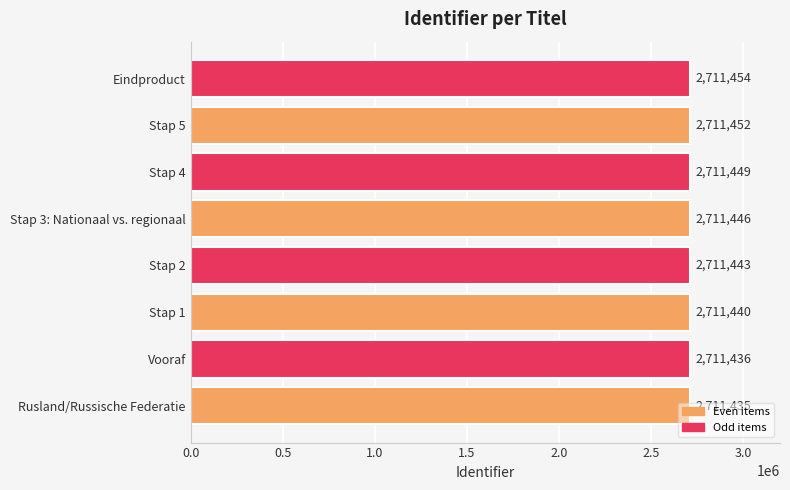

What is the difference between the maximum and minimum values?

19